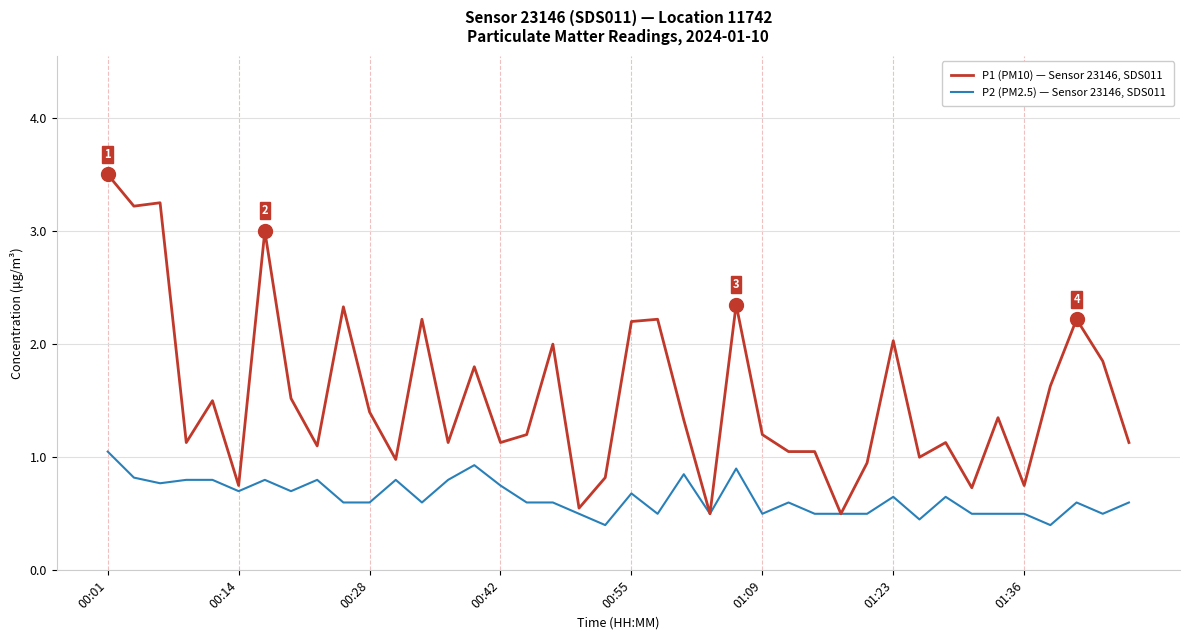

Which series has the largest range (max minus min)?

P1 (PM10) — Sensor 23146, SDS011